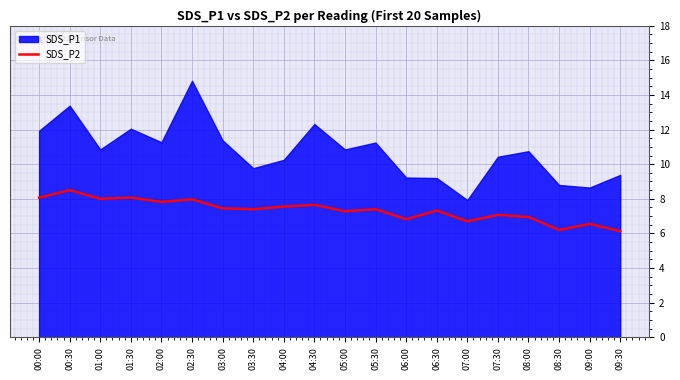

What position from the right is 03:00?

14